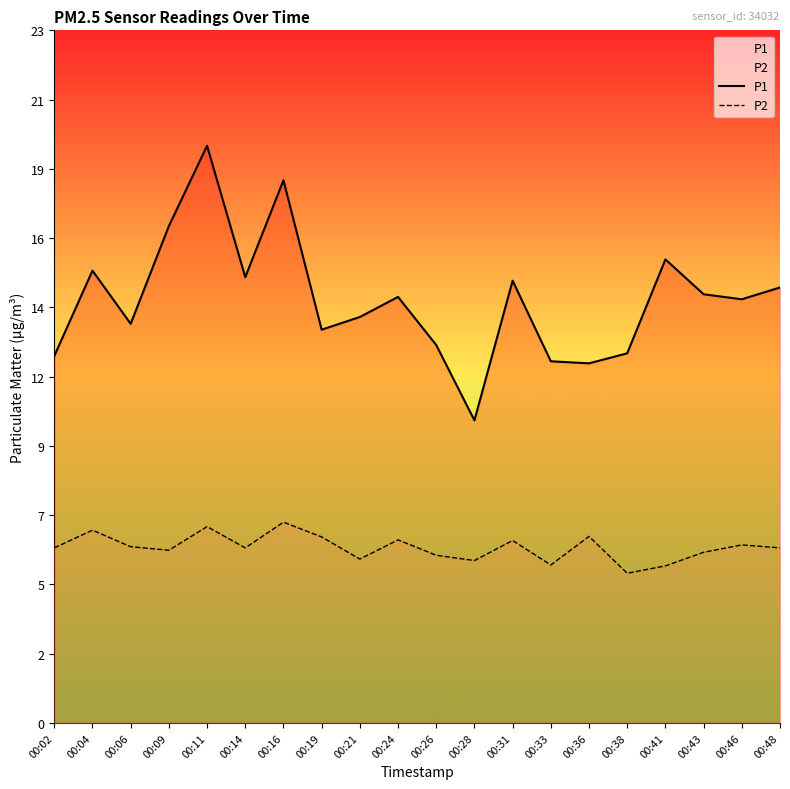

Which category has the lowest value across all series?

00:38